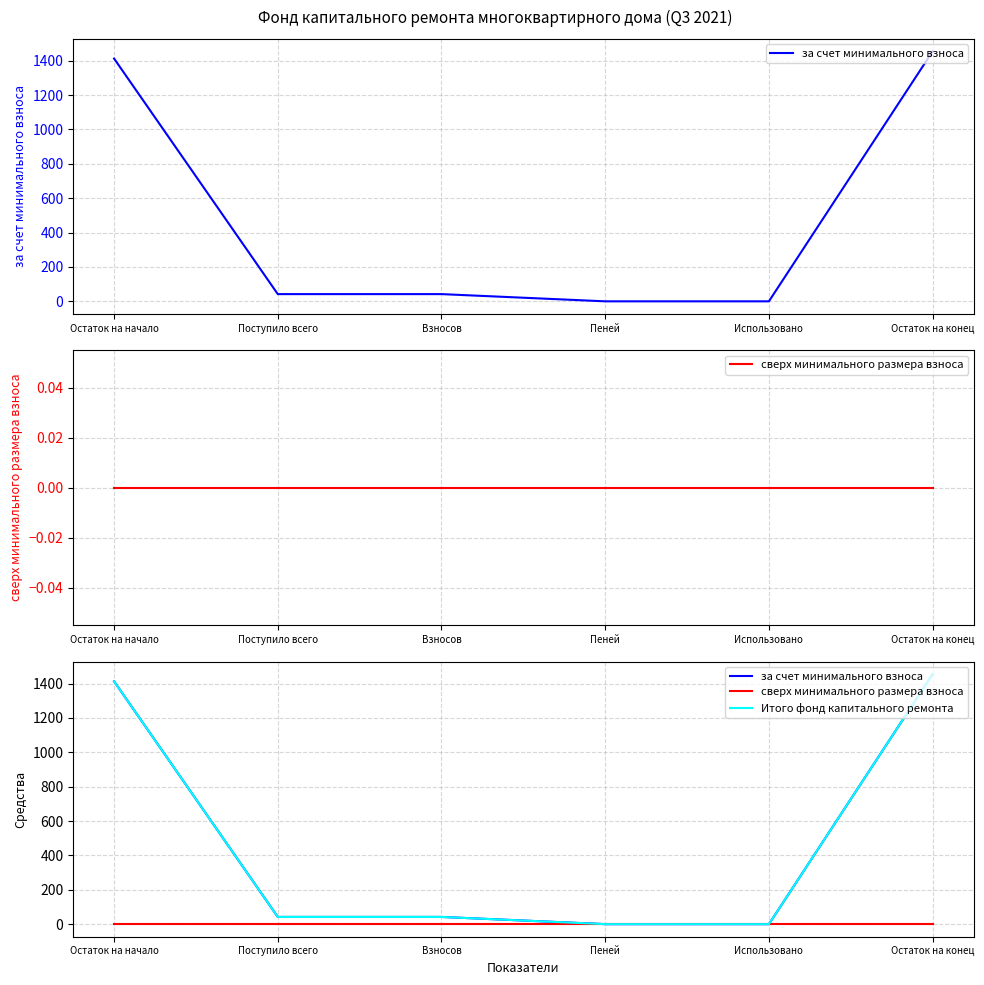

Reading right to left, list all the values displayed in this chart.

за счет минимального взноса: Остаток на конец=1454.6	Использовано=0.0	Пеней=0.0	Взносов=42.0	Поступило всего=42.0	Остаток на начало=1412.7
сверх минимального размера взноса: Остаток на конец=0.0	Использовано=0.0	Пеней=0.0	Взносов=0.0	Поступило всего=0.0	Остаток на начало=0.0
Итого фонд капитального ремонта: Остаток на конец=1454.6	Использовано=0.0	Пеней=0.0	Взносов=42.0	Поступило всего=42.0	Остаток на начало=1412.7